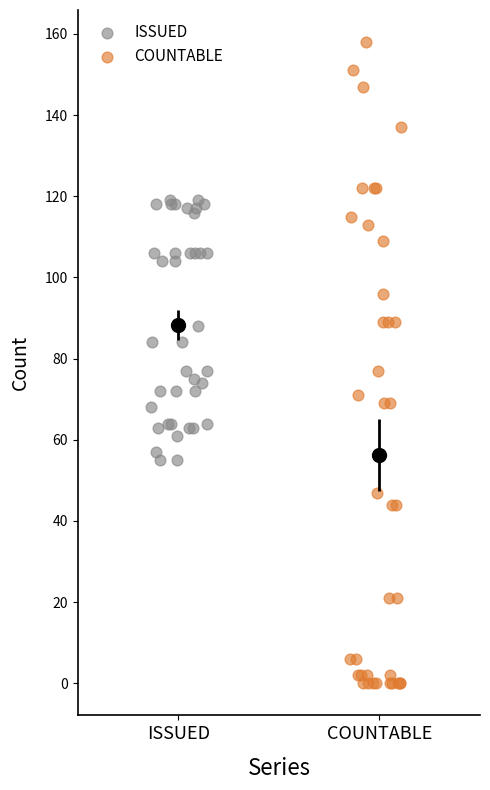

Which series has the widest spread of Y values?

COUNTABLE